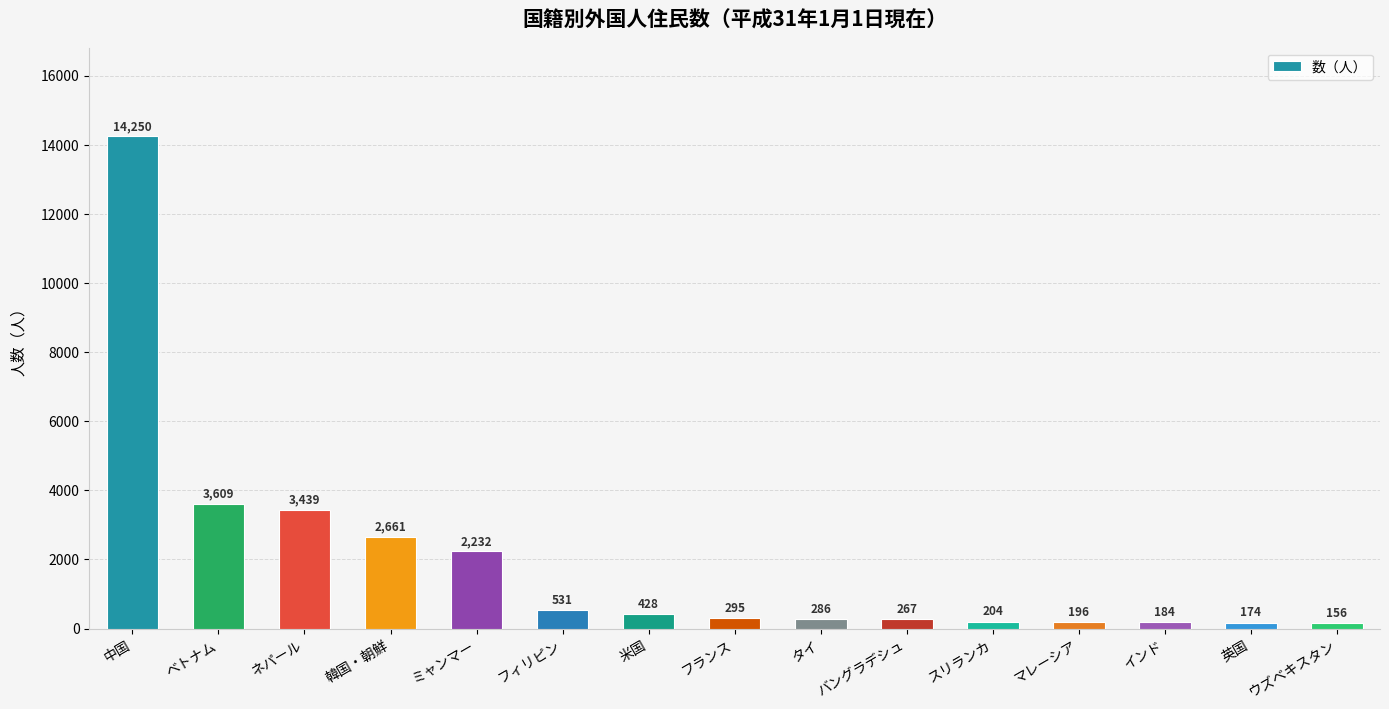

Rank the categories by value from lowest to highest.

ウズベキスタン, 英国, インド, マレーシア, スリランカ, バングラデシュ, タイ, フランス, 米国, フィリピン, ミャンマー, 韓国・朝鮮, ネパール, ベトナム, 中国